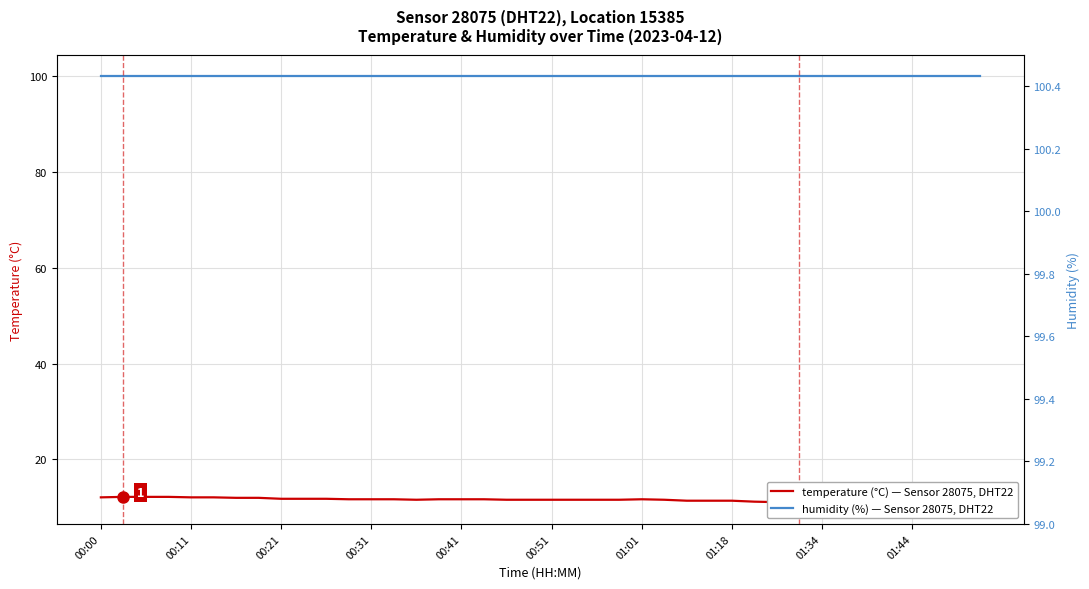

The value of temperature (°C), Sensor 28075 DHT22 at 27 is 2.7. True or false?

False